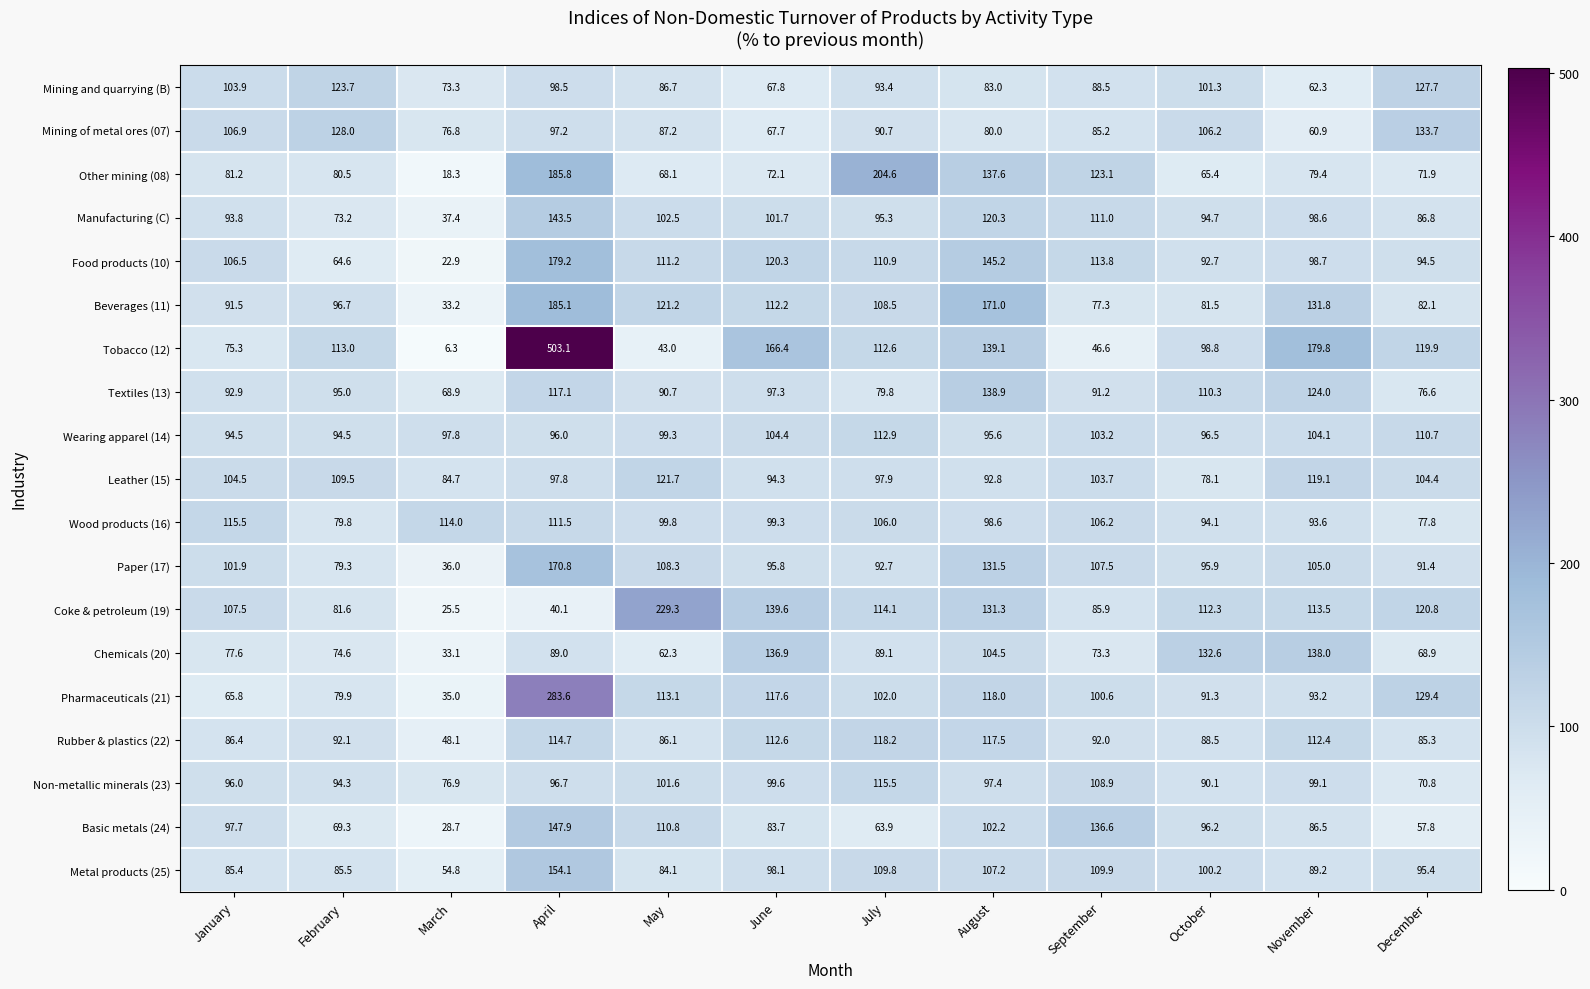

Between February and June, which series saw the biggest shift?

Chemicals (20)